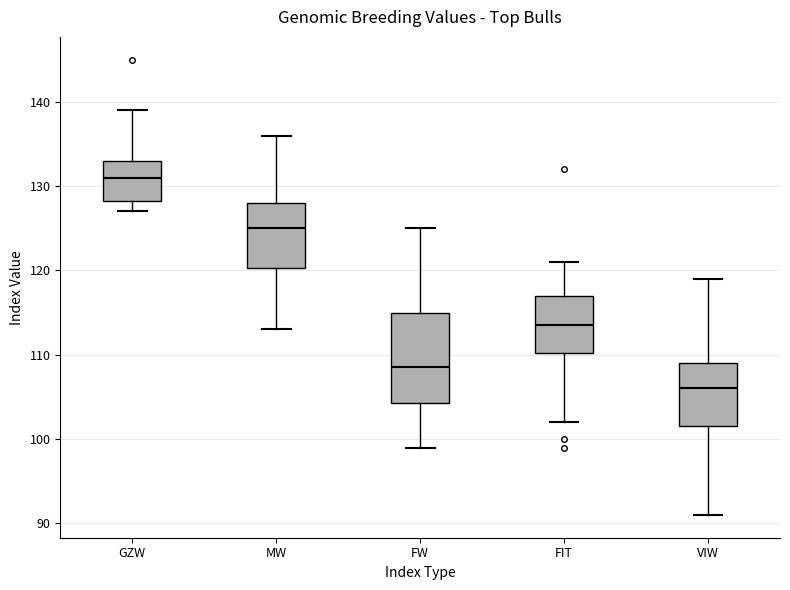

Where does the lower whisker of the box for GZW end on the y-axis? The values are not printed on the chart, so give them approximately, as read against the axis.

127